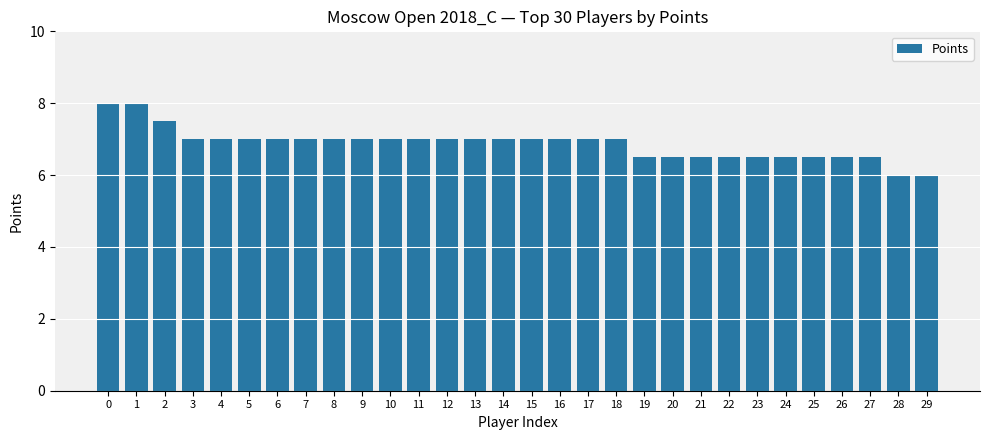

What is the sum of all values?

206.0